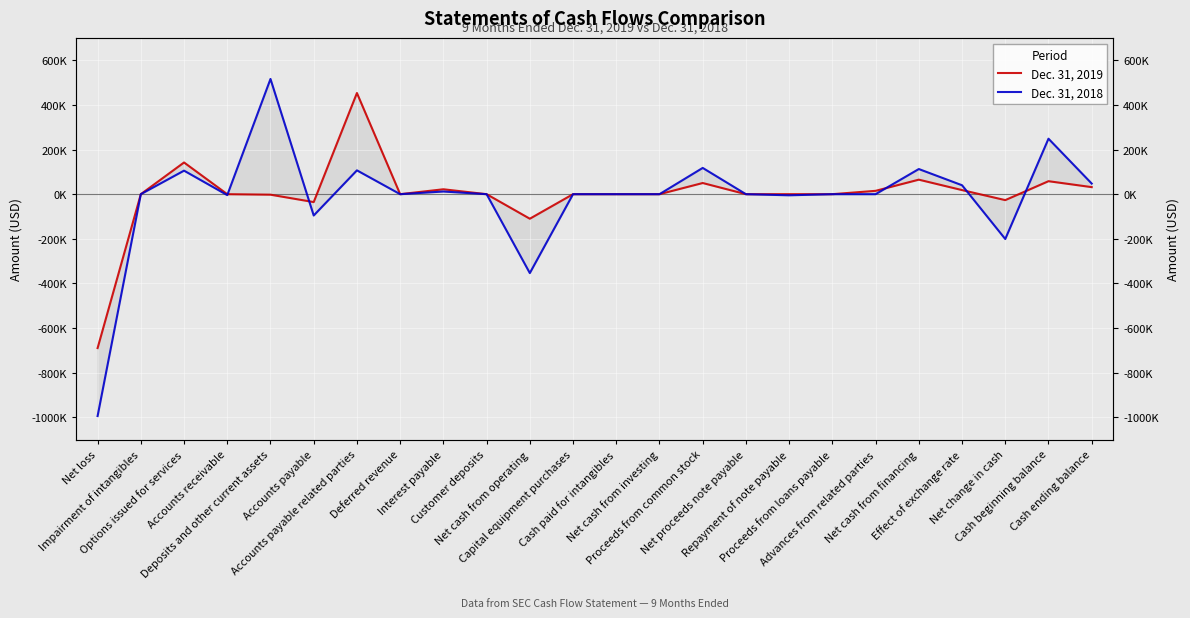

What is the difference between the maximum and minimum values in the Dec. 31, 2019 series?

1142381